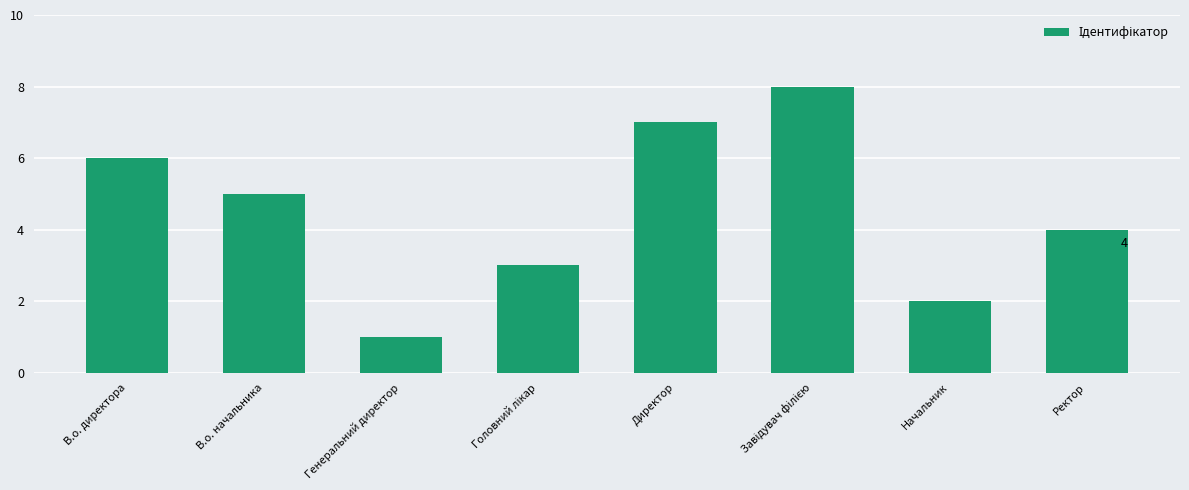

Reading right to left, extract all data points from this chart.

4	2	8	7	3	1	5	6